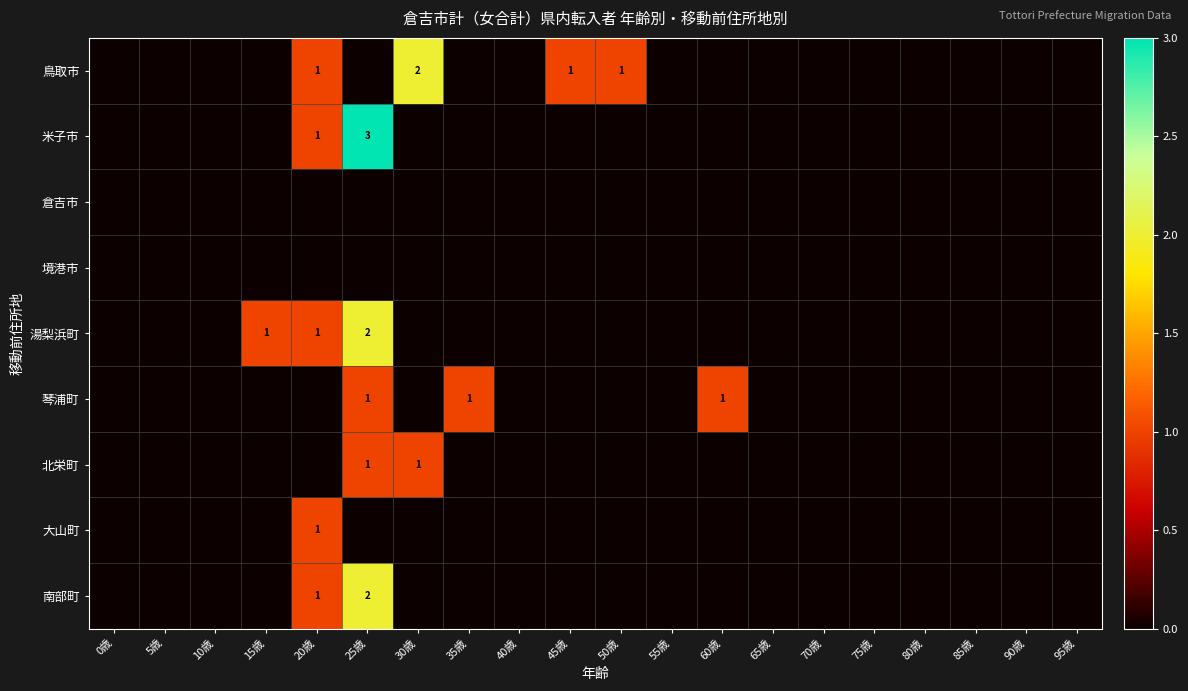

At how many categories does at least one series exceed 0?

8